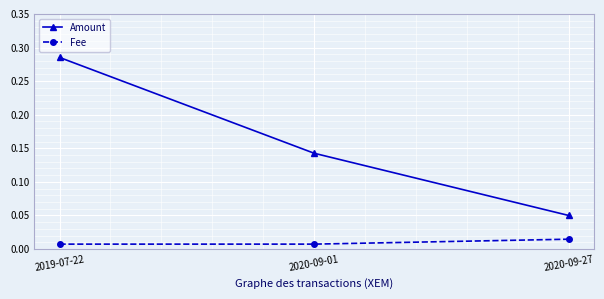

Which series has the largest total across all categories?

Amount